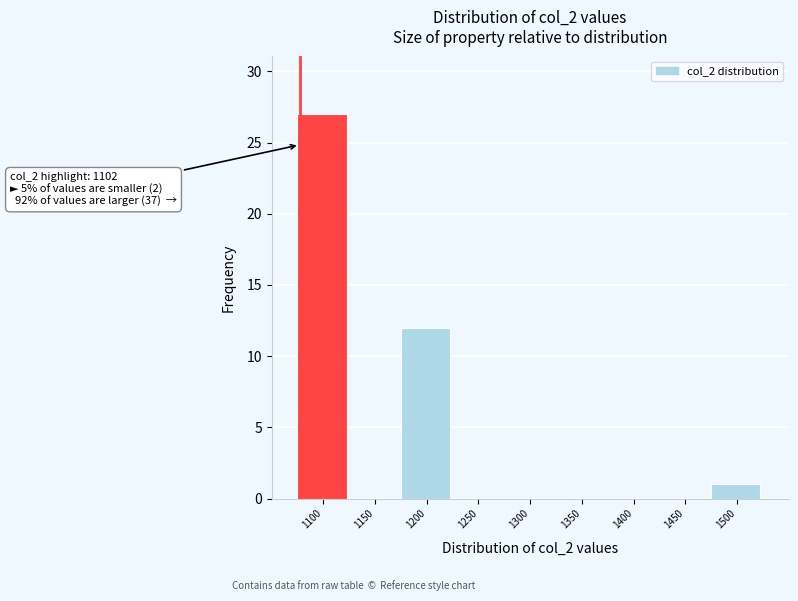

Reading right to left, list all the values displayed in this chart.

1500=1	1450=0	1400=0	1350=0	1300=0	1250=0	1200=12	1150=0	1100=27